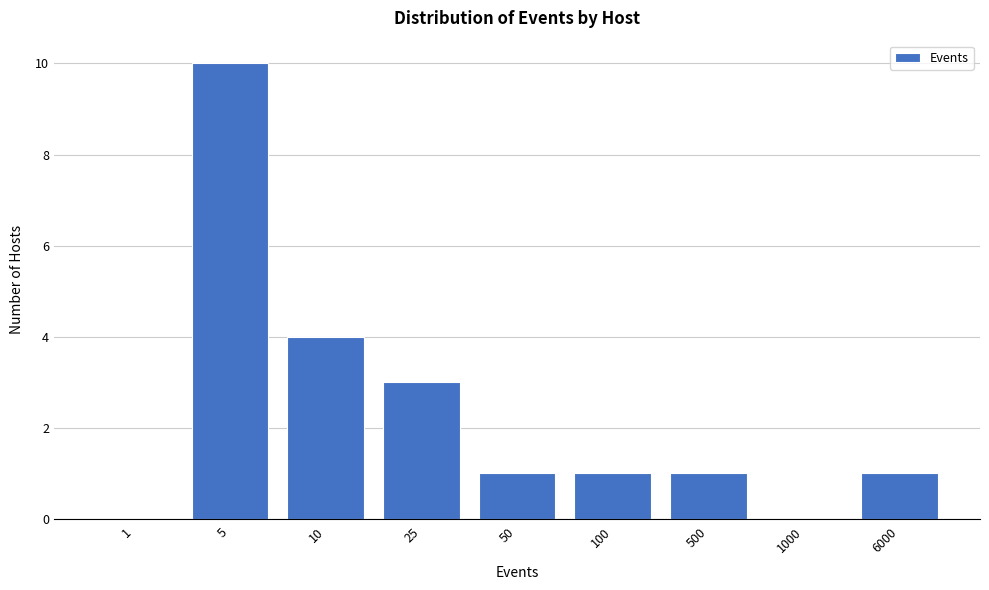

Reading right to left, what are all the values shown in this chart?

6000=1	1000=0	500=1	100=1	50=1	25=3	10=4	5=10	1=0